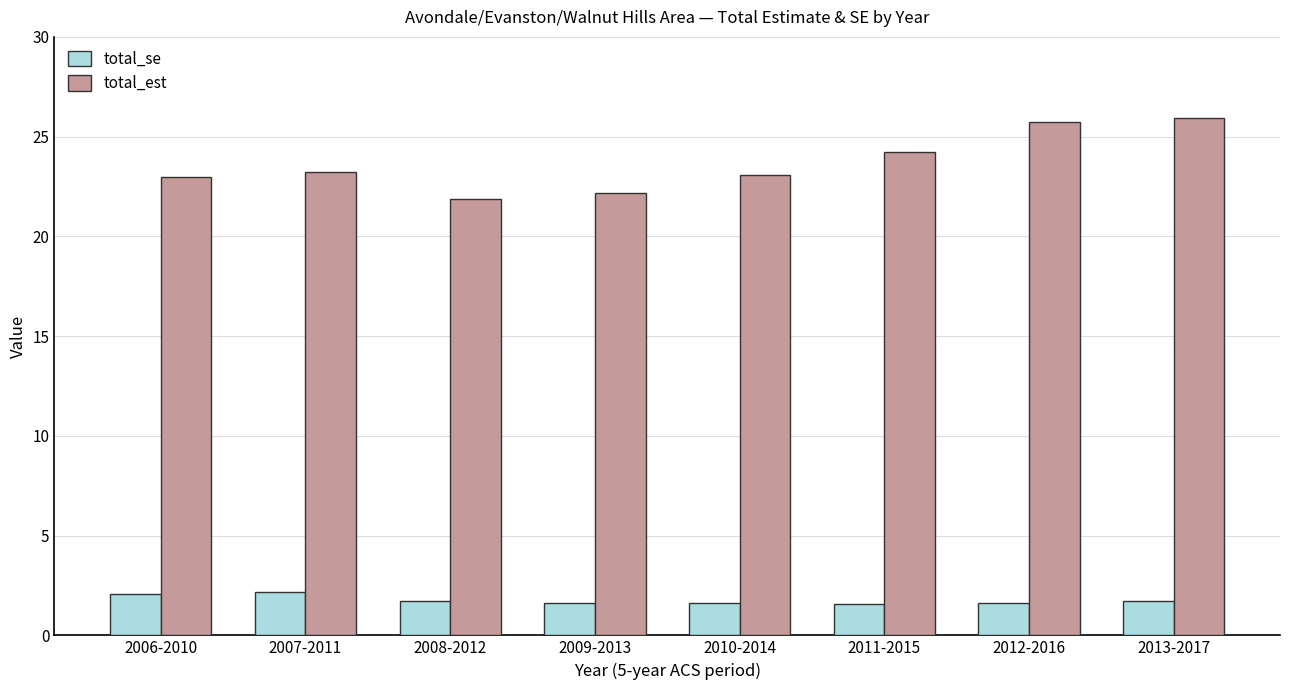

How many bars are there in each group?

2